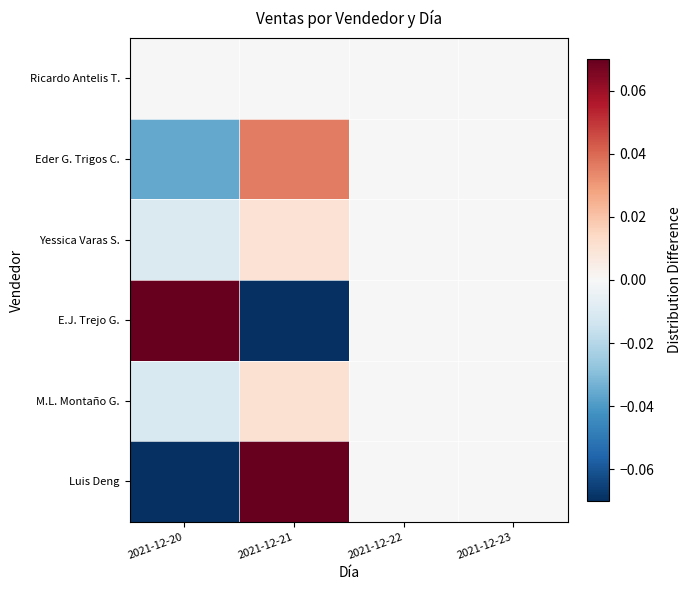

Which series has the largest total across all categories?

Eder G. Trigos C.